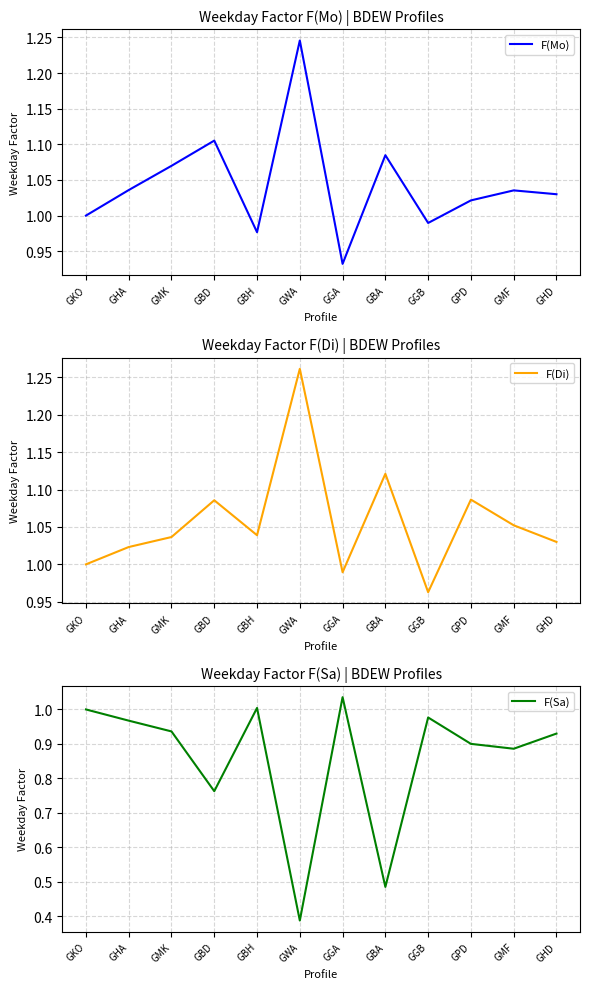

Is it true that F(Sa) equals 0.1 at GWA?

False